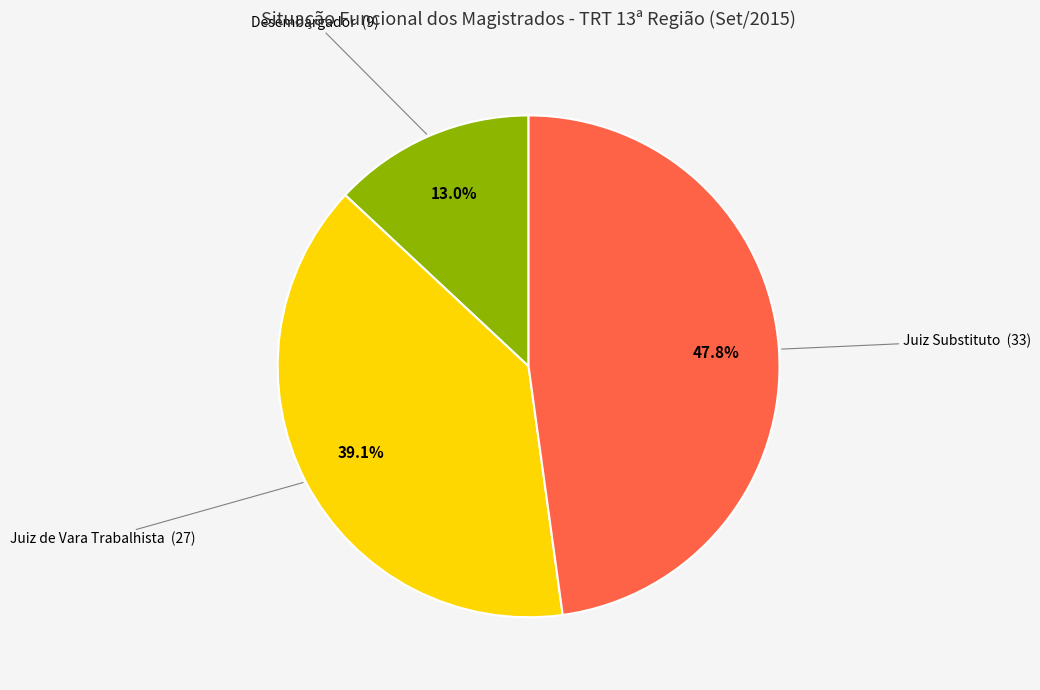

True or false: Desembargador accounts for 7% of the total.

False